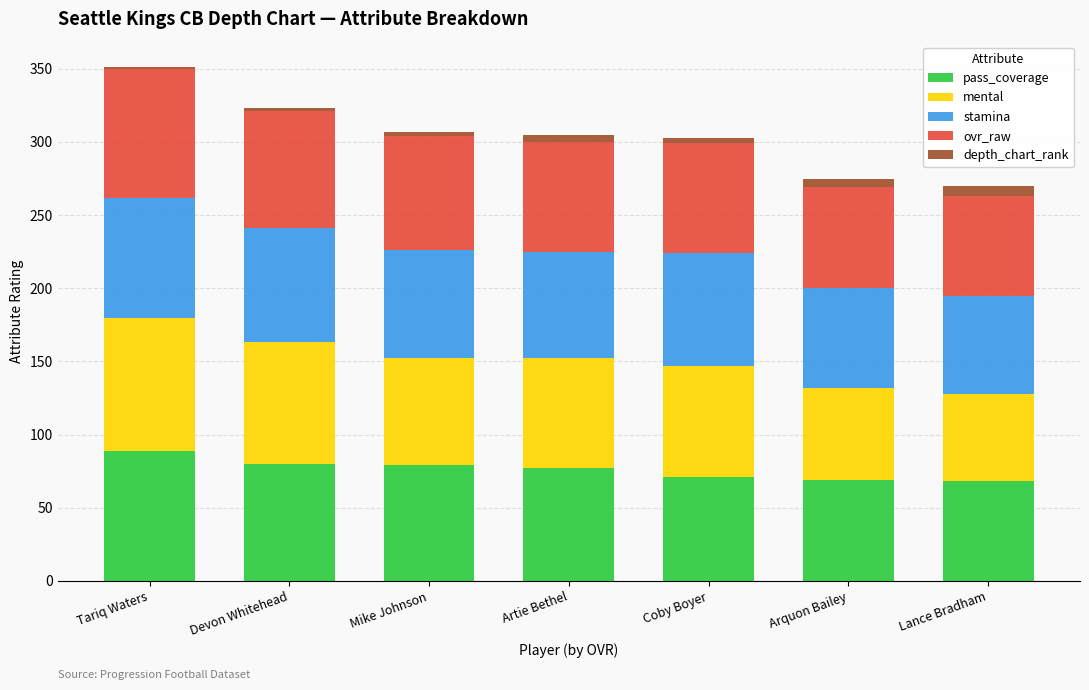

Where is pass_coverage nearest to the value 78?

Mike Johnson